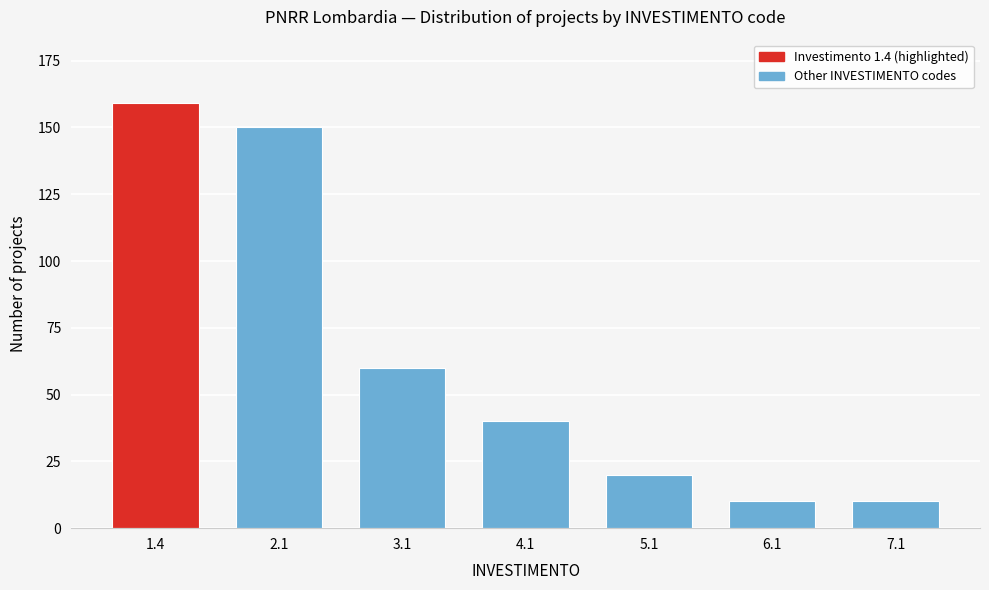

Reading left to right, what are all the values shown in this chart?

1.4=159	2.1=150	3.1=60	4.1=40	5.1=20	6.1=10	7.1=10